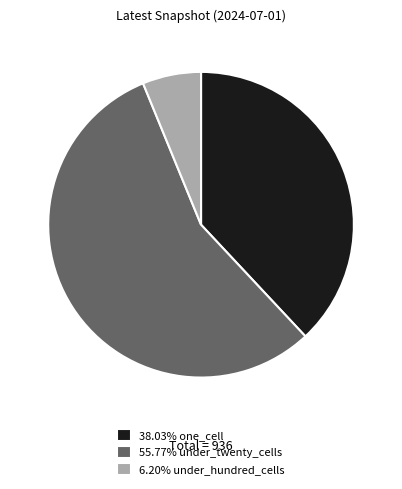

Is there a majority slice in this chart?

Yes